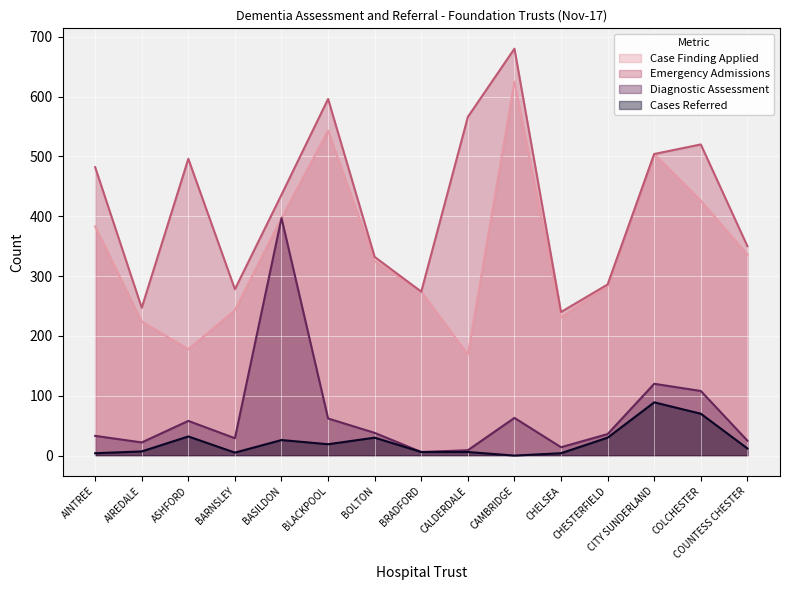

Which series has the largest total across all categories?

Emergency Admissions